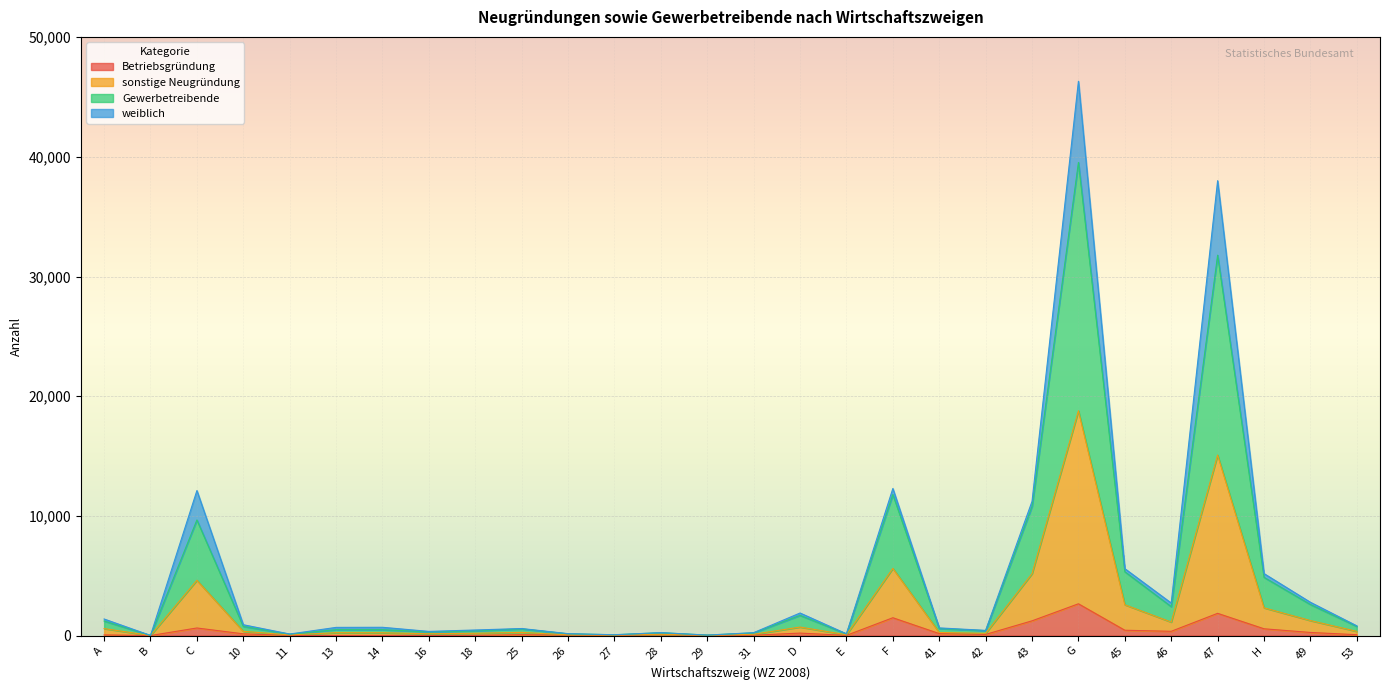

At which label does Gewerbetreibende first exceed 586?

A